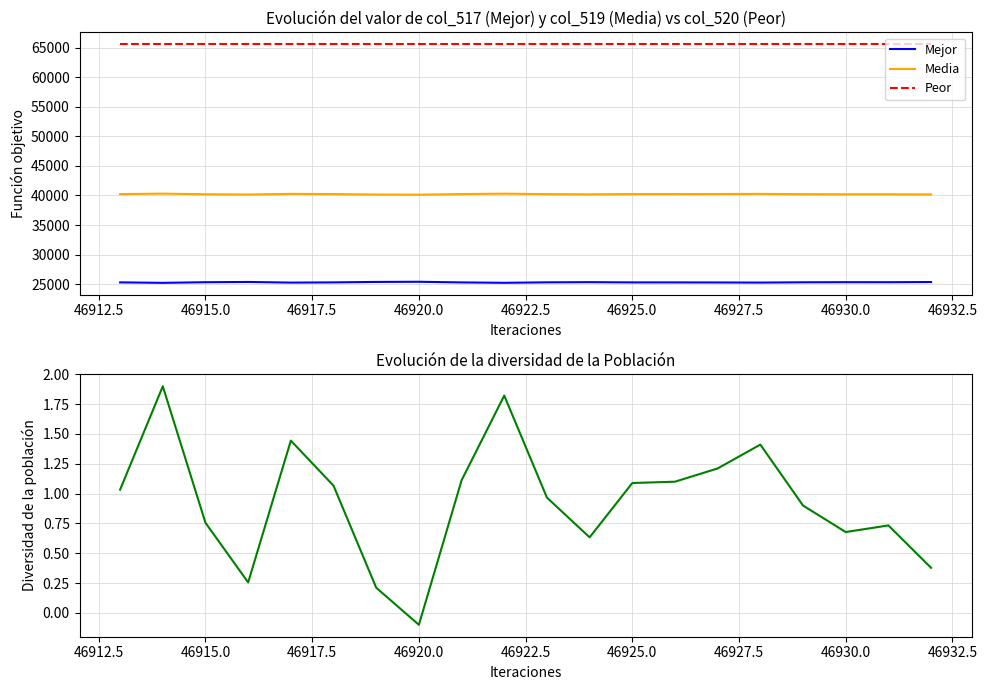

True or false: Mejor and Media intersect in this chart.

False